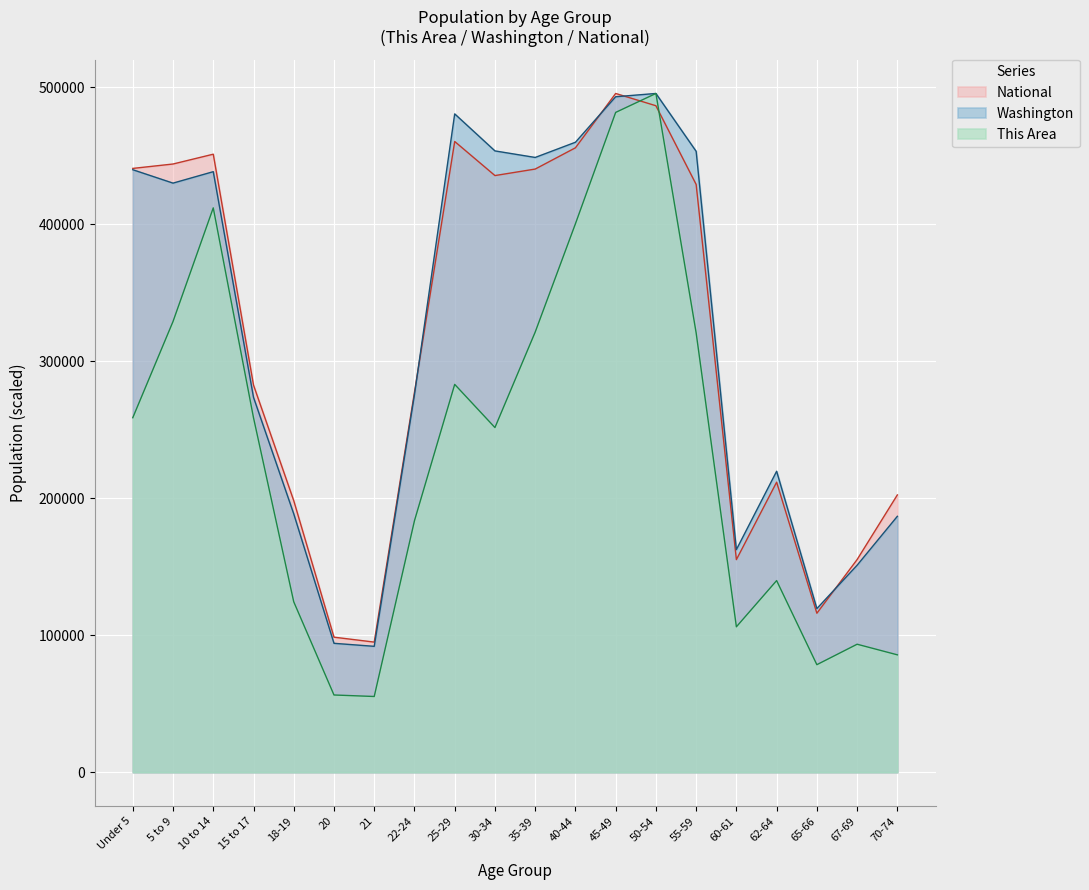

Which label corresponds to the smallest value in the chart?

21